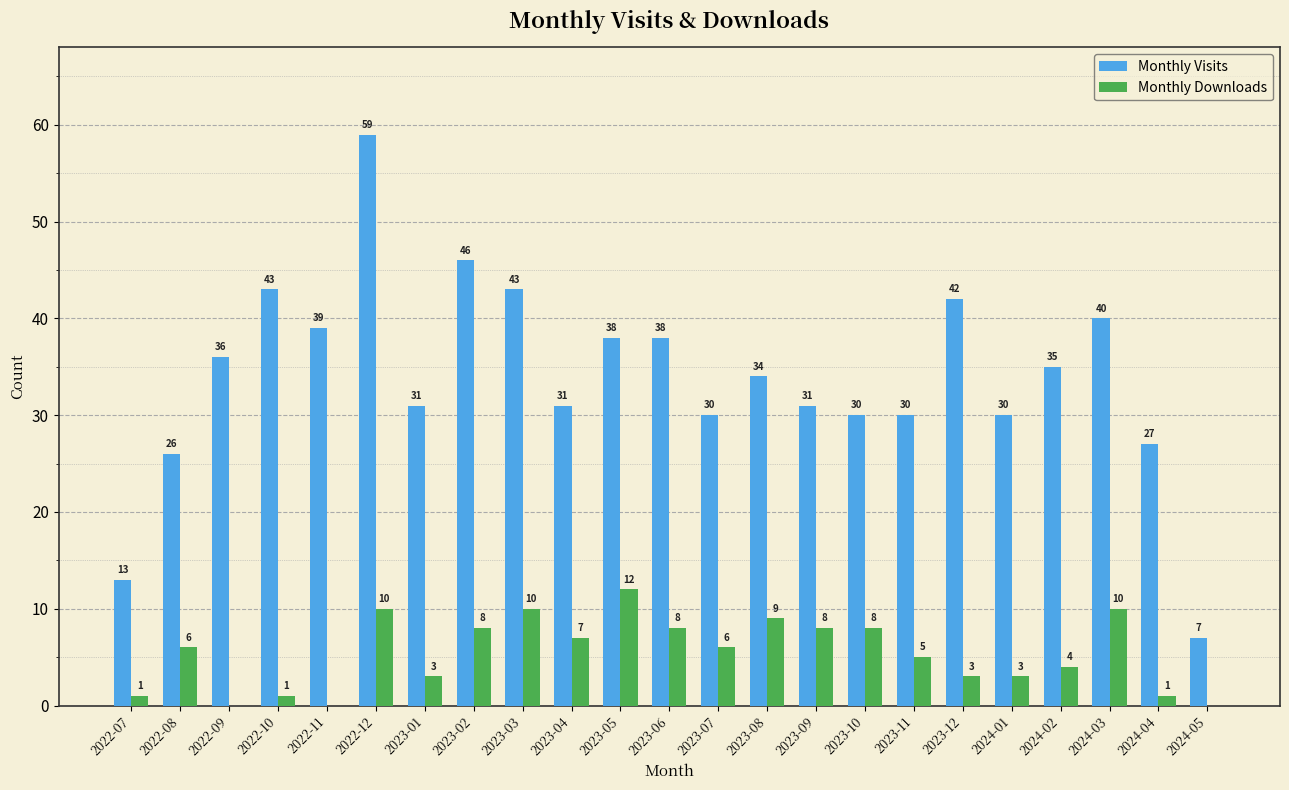

Which label corresponds to the largest value in the chart?

2022-12